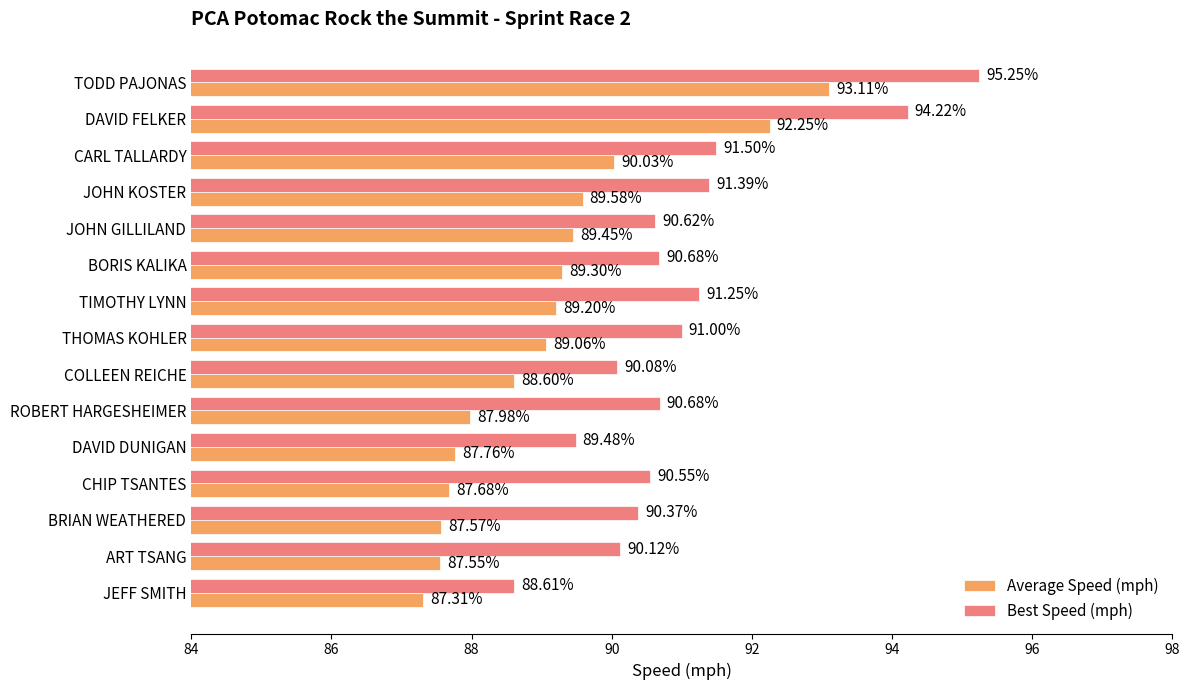

Where is Best Speed (mph) nearest to the value 91?

THOMAS KOHLER